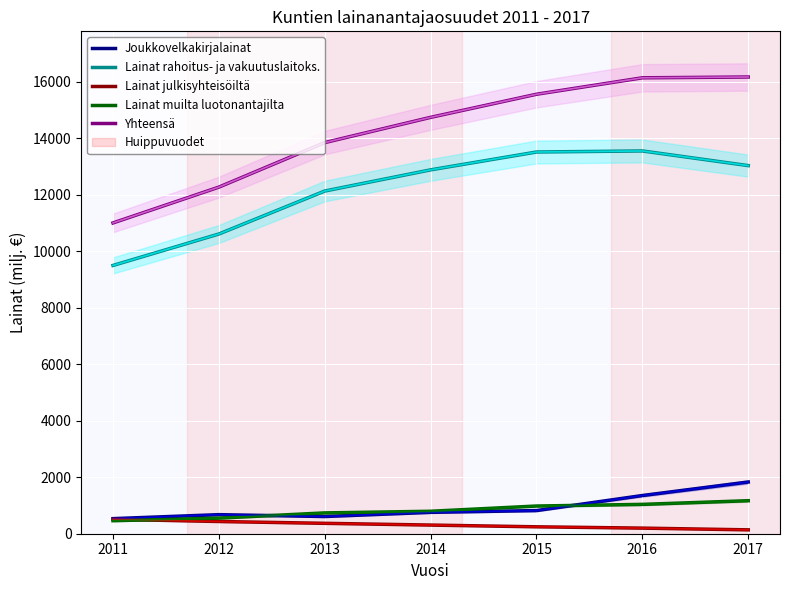

True or false: Joukkovelkakirjalainat and Yhteensä intersect in this chart.

False